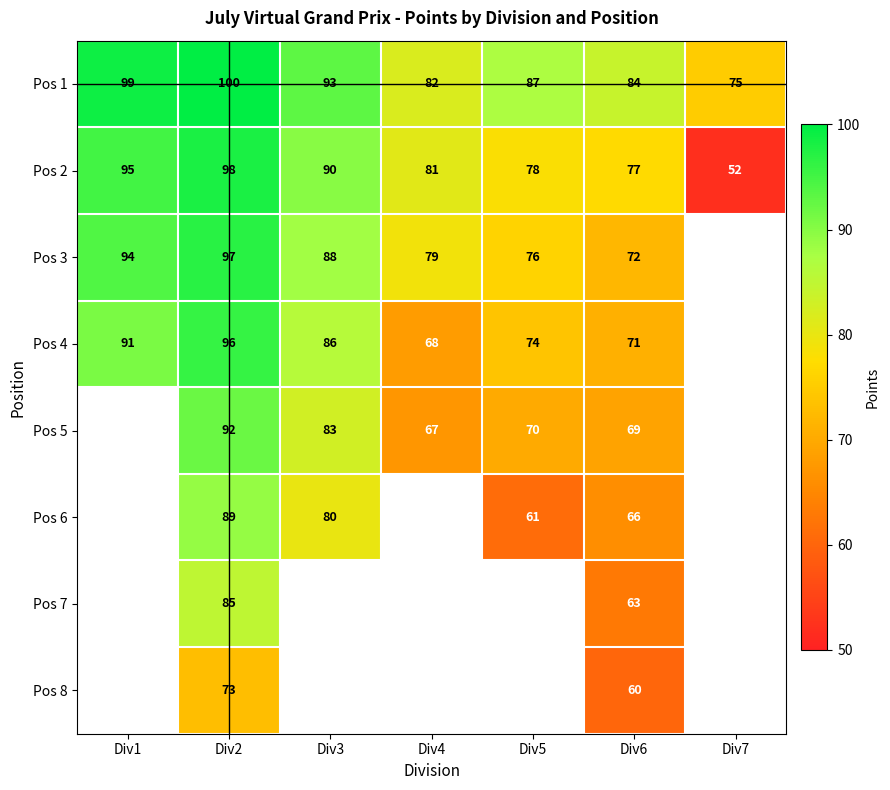

What is the minimum value shown in the chart?

52.0